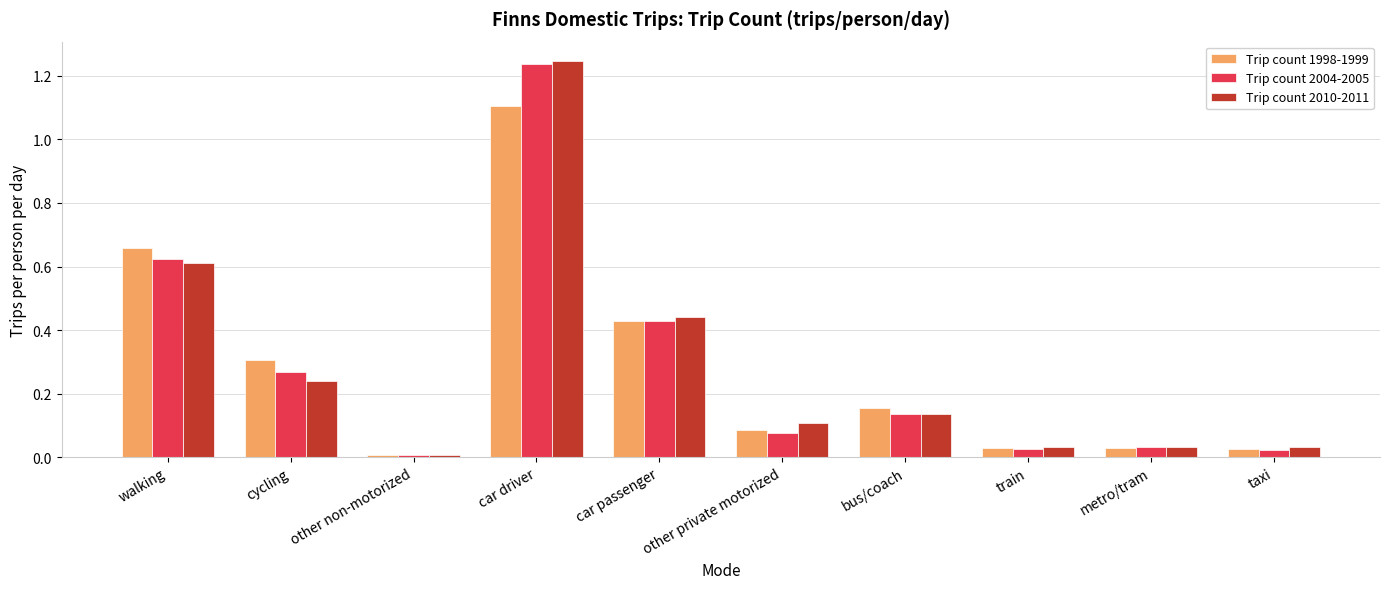

How many distinct data groups are displayed?

3